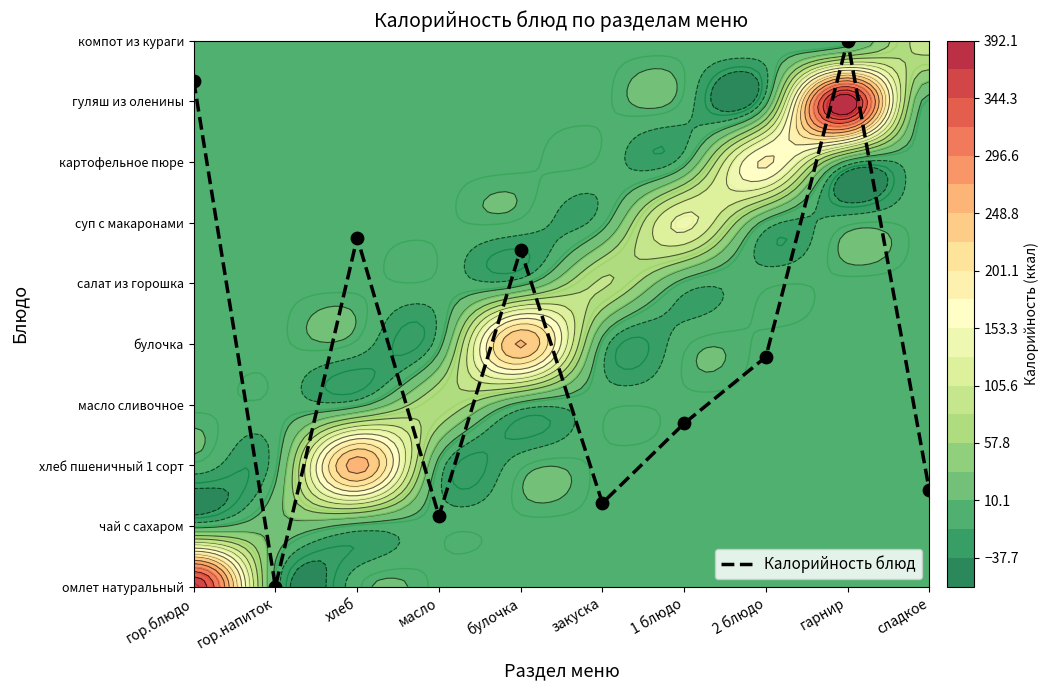

How many categories are shown in the chart?

10